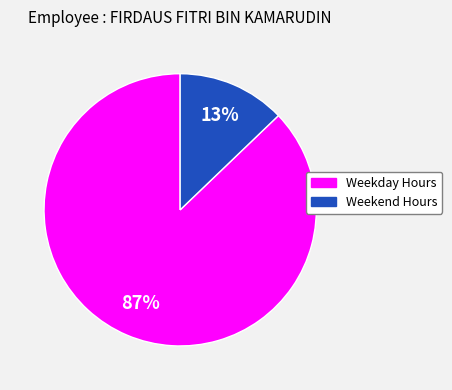

Does any single category account for the majority?

Yes